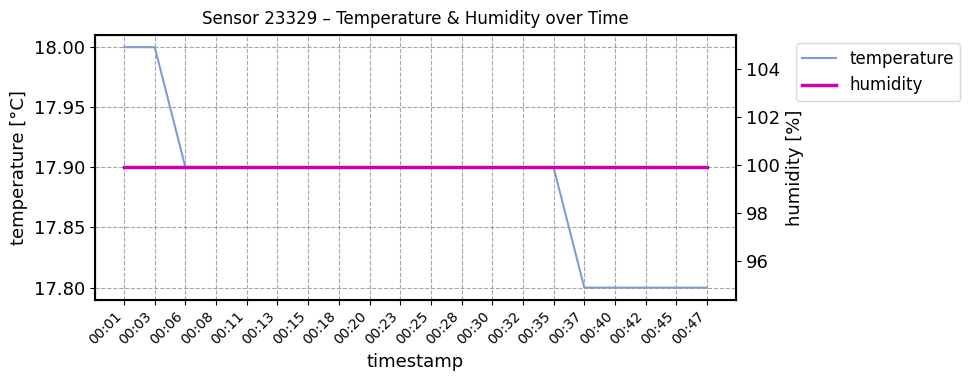

True or false: temperature has more than 2 interior local peaks.

False